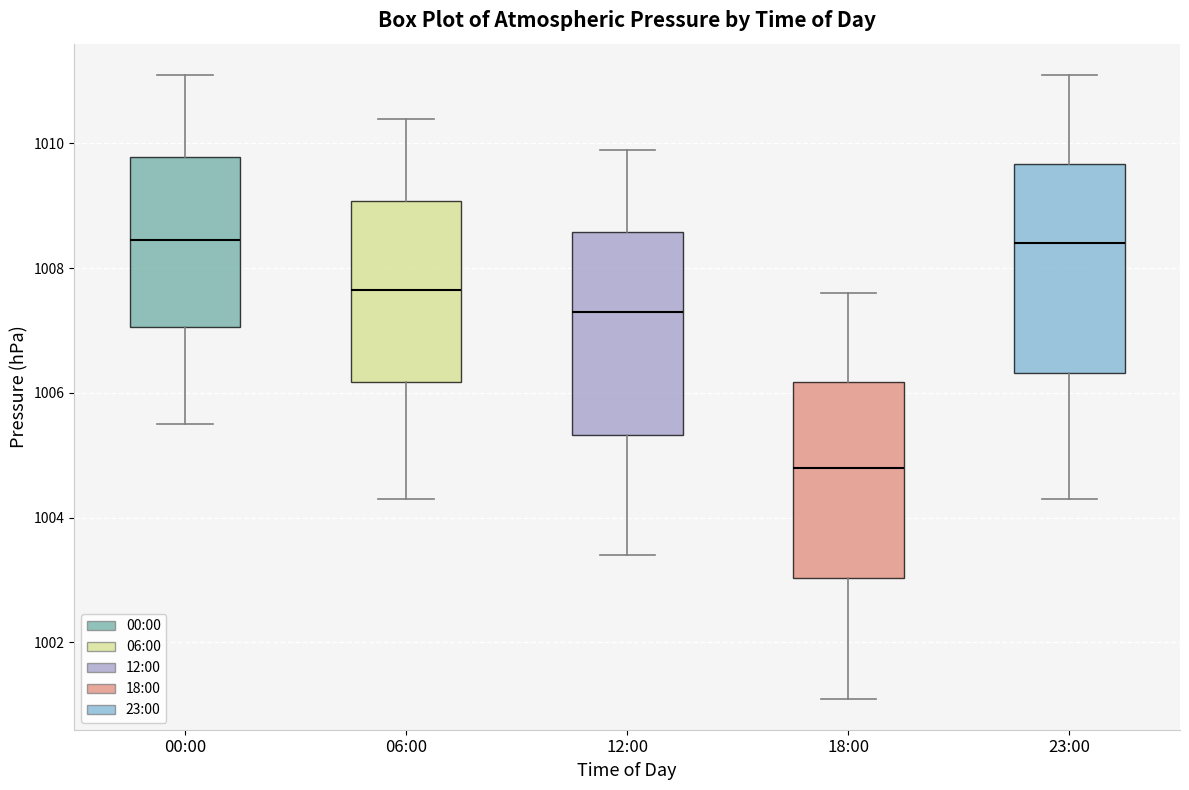

Reading left to right, read every box against the y-axis: the position of its median line, the range the box covers, and the ends of its whiskers. The values are not printed on the chart, so give them approximately, as read against the axis.

00:00: median 1008.4, box 1007.0 to 1009.8, whiskers 1005.6 to 1011.2
06:00: median 1007.6, box 1006.2 to 1009.0, whiskers 1004.4 to 1010.4
12:00: median 1007.4, box 1005.4 to 1008.6, whiskers 1003.4 to 1010.0
18:00: median 1004.8, box 1003.0 to 1006.2, whiskers 1001.2 to 1007.6
23:00: median 1008.4, box 1006.4 to 1009.6, whiskers 1004.4 to 1011.2